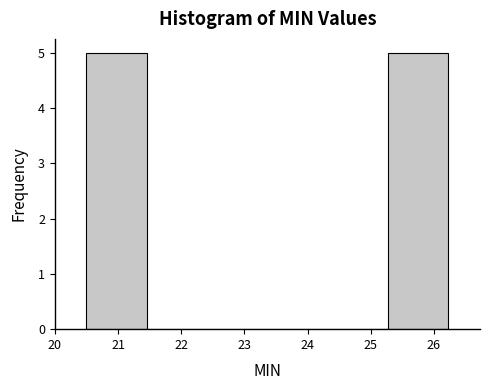

Reading left to right, transcribe this chart: for each bar, give the range it covers on the x-axis and its height. Neither the bar edges nor the heights are printed on the chart, so give them approximately, as read against the axes.

20.5 to 21.5: 5
21.5 to 22.4: 0
22.4 to 23.4: 0
23.4 to 24.3: 0
24.3 to 25.3: 0
25.3 to 26.2: 5